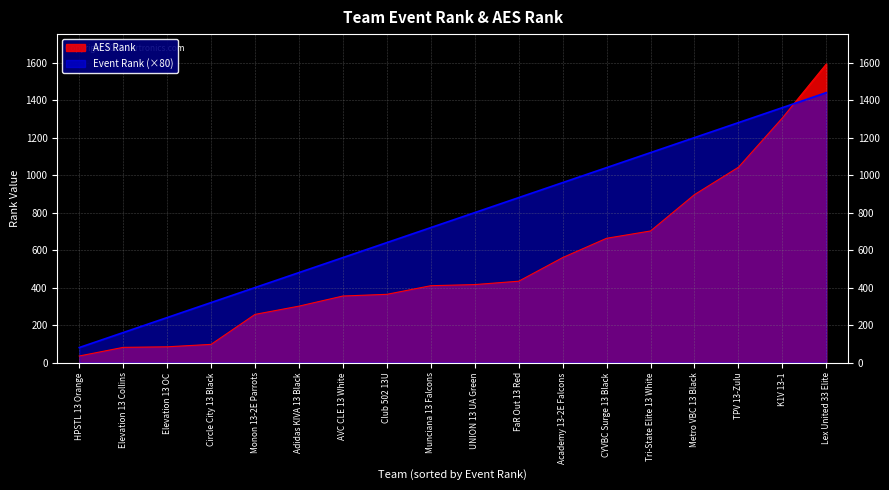

What is the maximum value shown in the chart?

1593